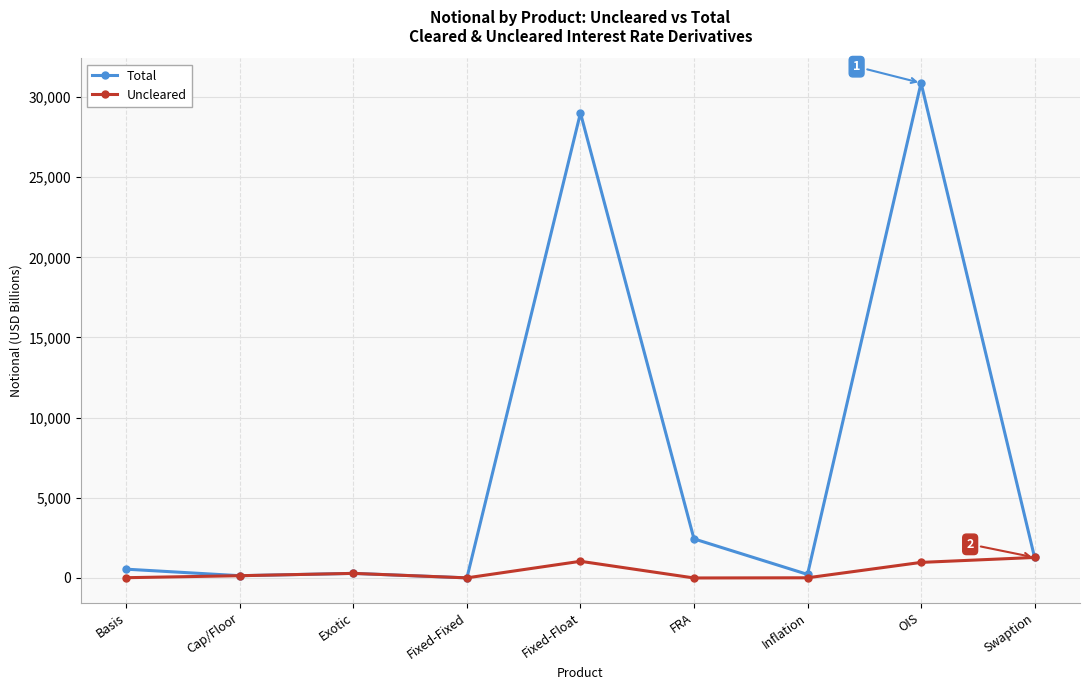

What is the sum of the Total values at OIS and FRA?

33309